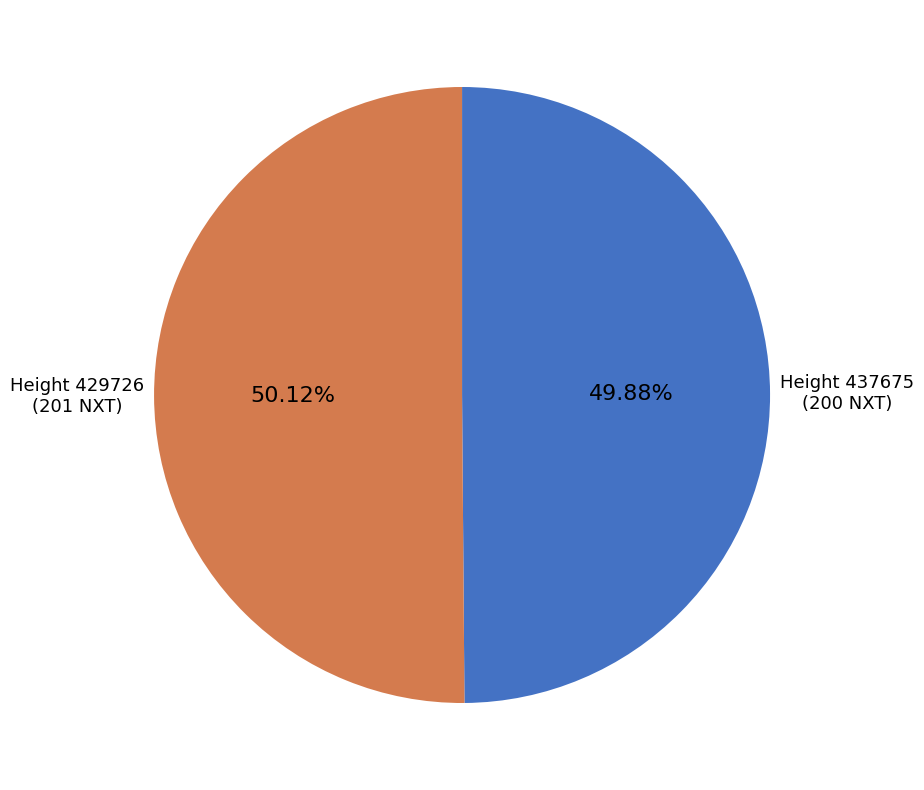

Does any single category account for the majority?

Yes